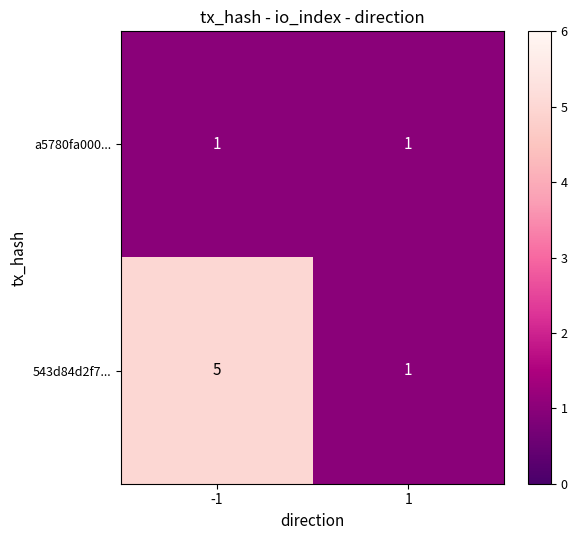

Reading left to right, extract all data points from this chart.

a5780fa000...: -1=1	1=1
543d84d2f7...: -1=5	1=1